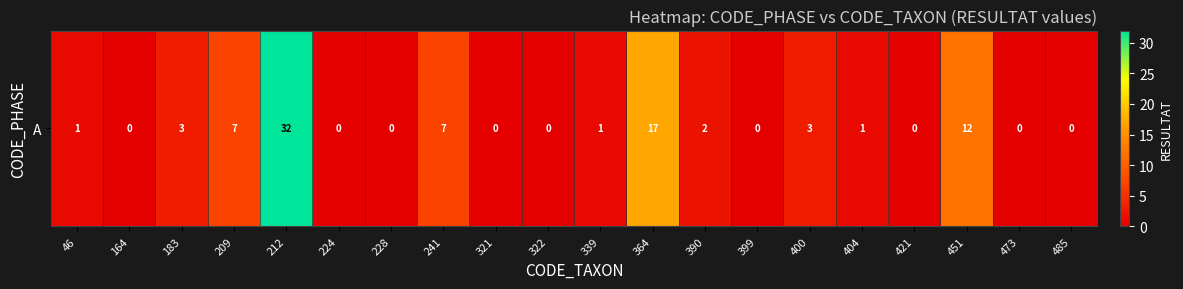

At which label does the data first exceed 1?

183